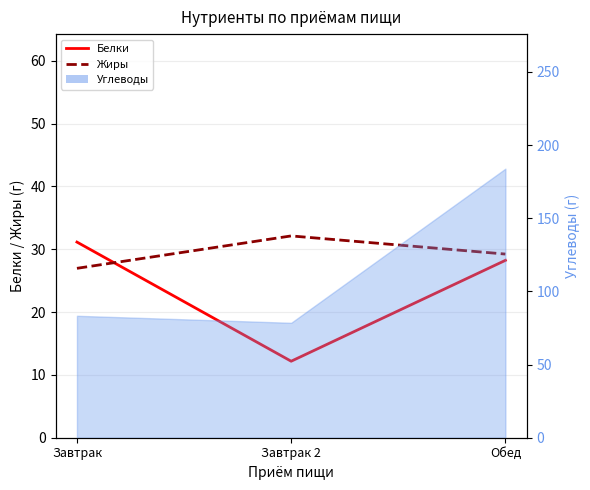

Which series has the widest spread of values?

Белки